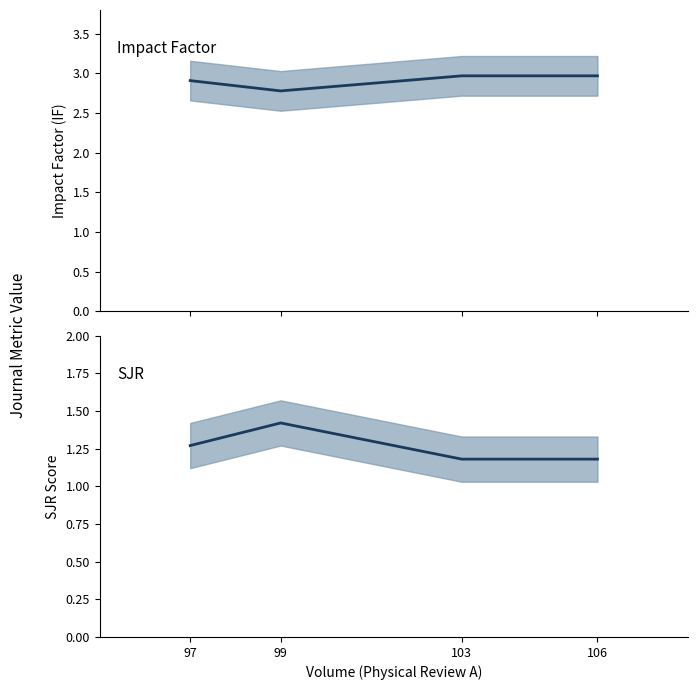

Which category has the highest value in the IF series?

103